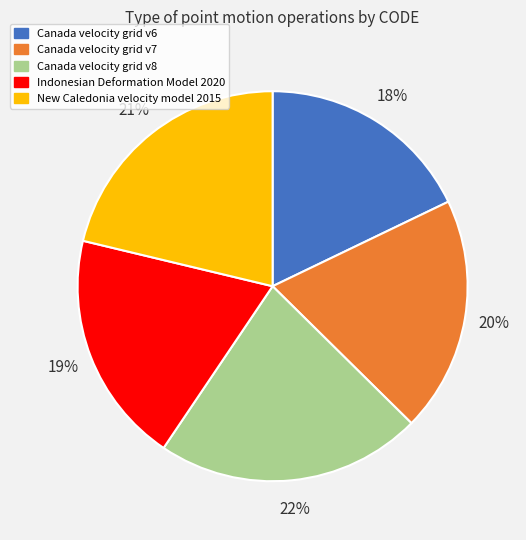

What is the largest slice in the pie chart?

Canada velocity grid v8